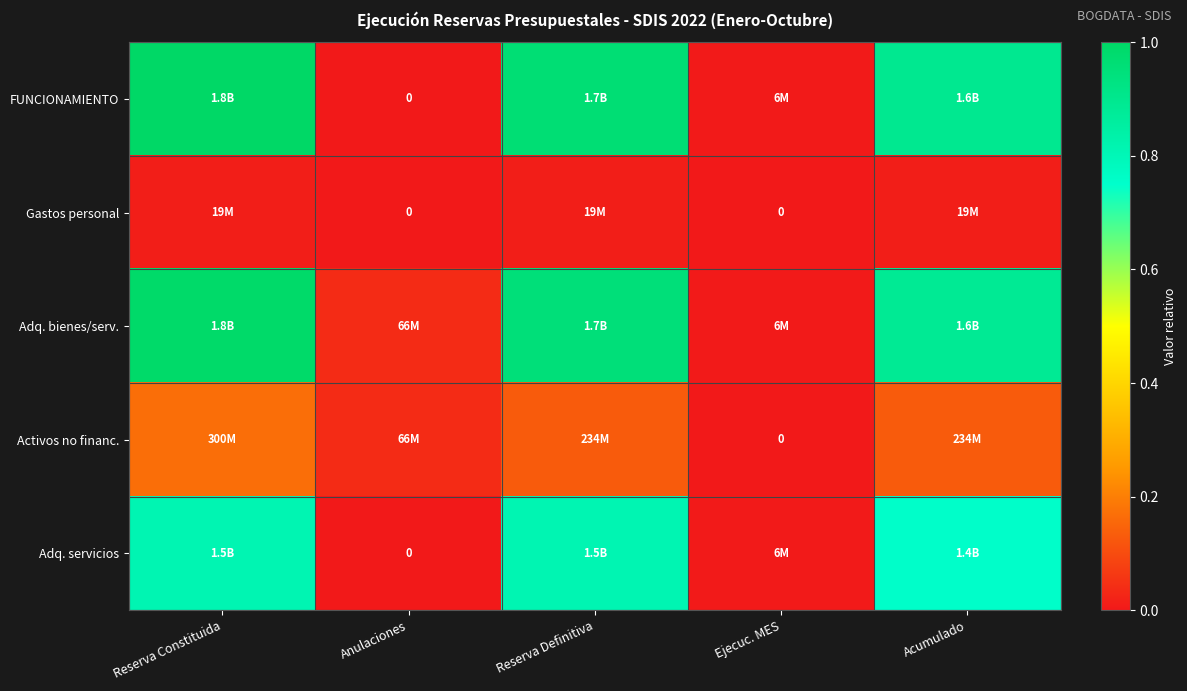

What is the spread (max minus min) of values at Reserva Definitiva?

1.0